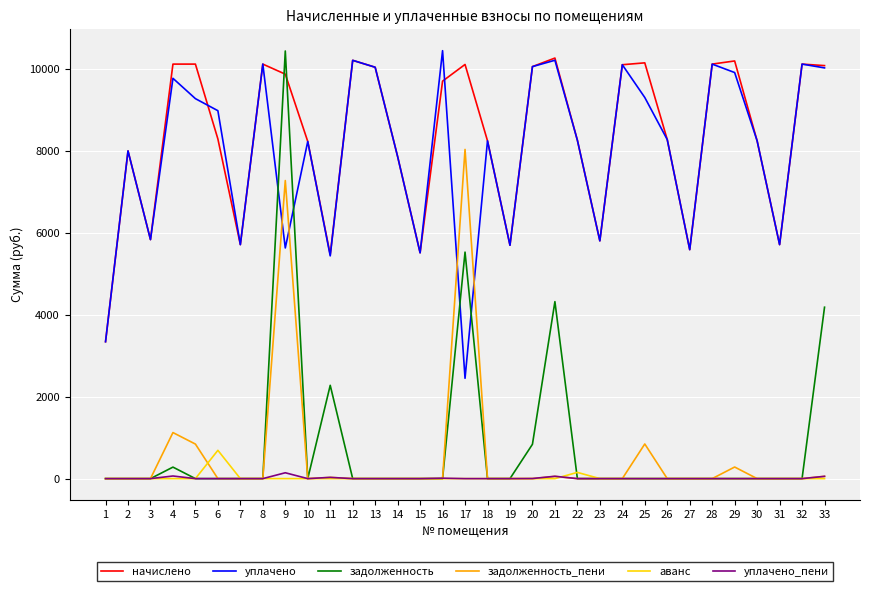

Which category has the highest value in the аванс series?

6